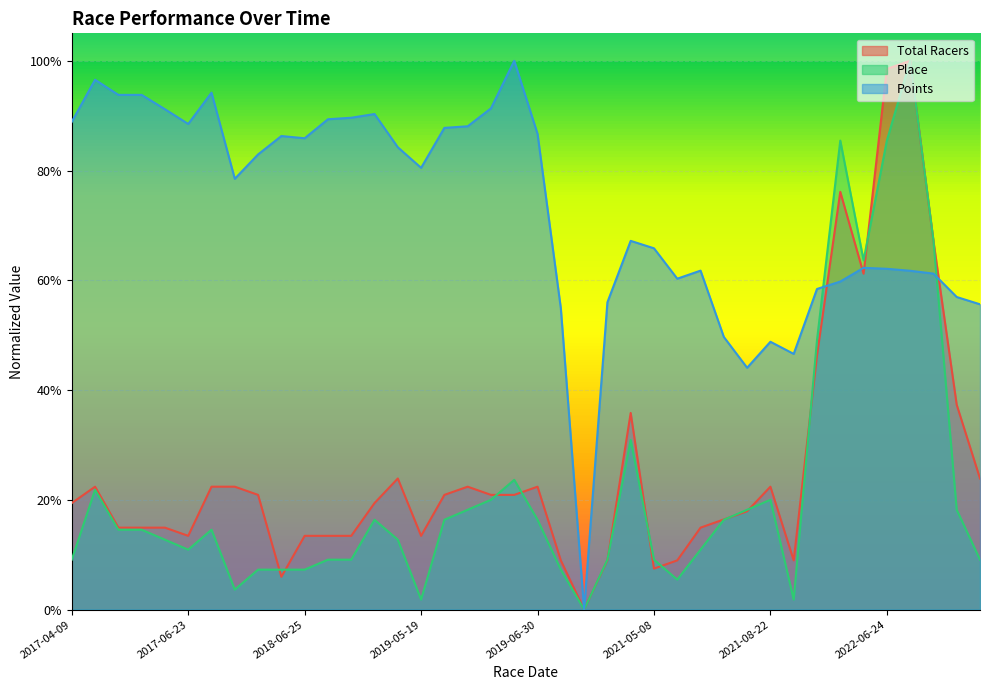

What is the approximate value of Total Racers at 2022-07-10?

0.2